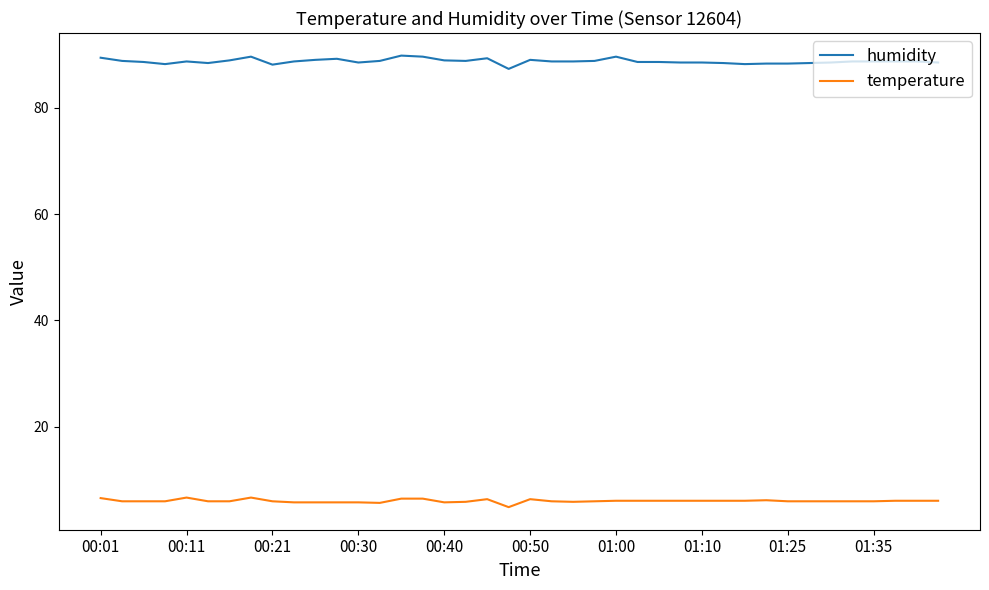

List the series in order of their overall mean, highest first.

humidity, temperature